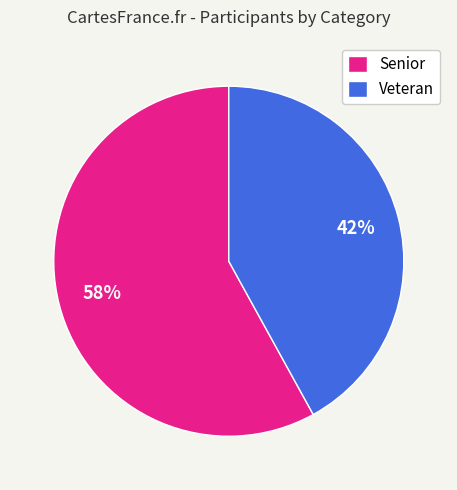

To the nearest percent, what portion does Veteran represent?

42%